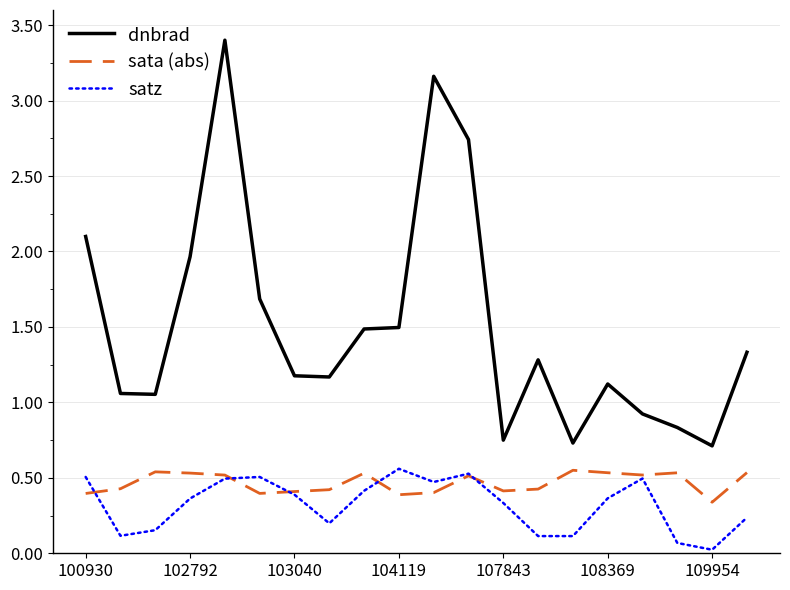

Count the number of categories in the chart.

20